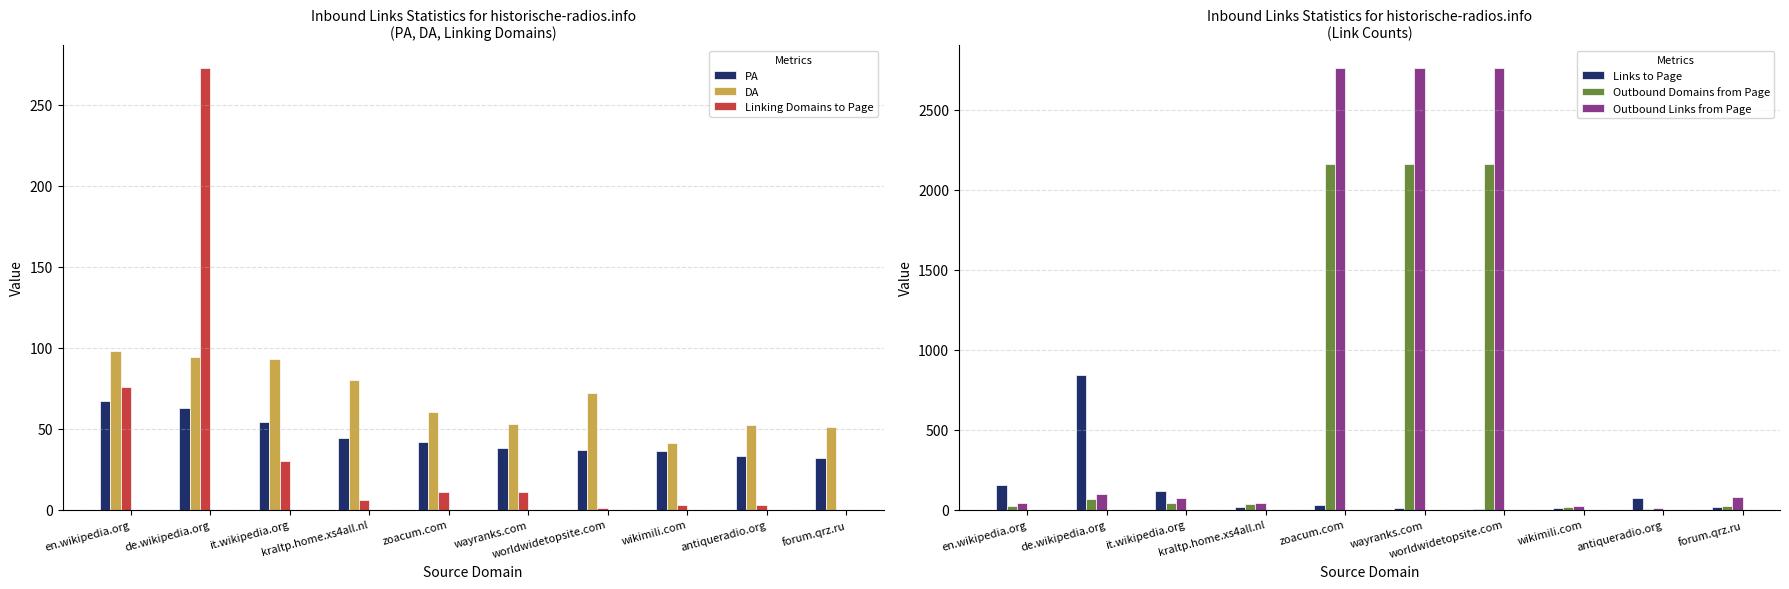

Where is Linking Domains to Page nearest to the value 136?

en.wikipedia.org